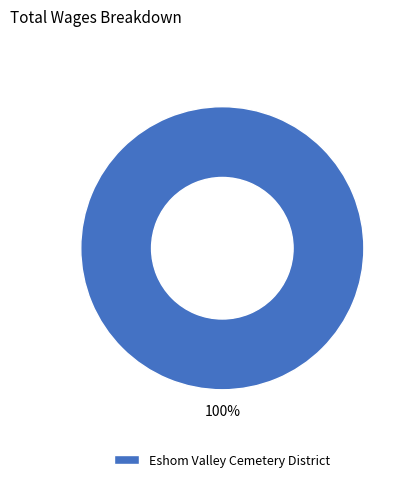

Rank the categories by value from highest to lowest.

Eshom Valley Cemetery District